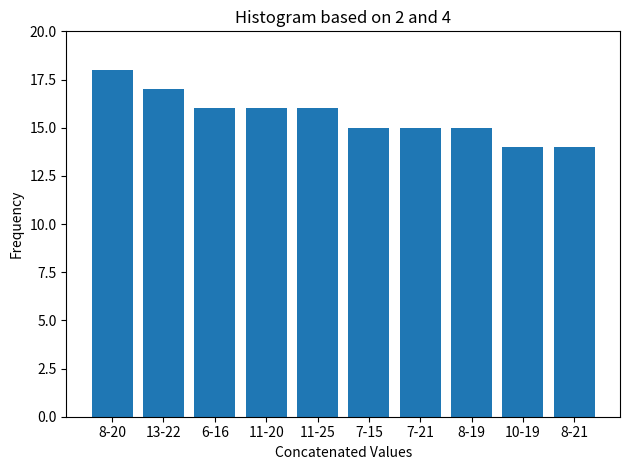

Reading left to right, list all the values displayed in this chart.

8-20=18	13-22=17	6-16=16	11-20=16	11-25=16	7-15=15	7-21=15	8-19=15	10-19=14	8-21=14